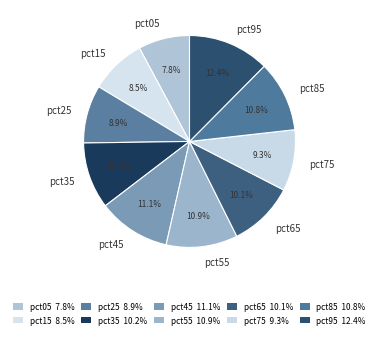

To the nearest percent, what is the difference between the largest and smallest slice percentages?

5%